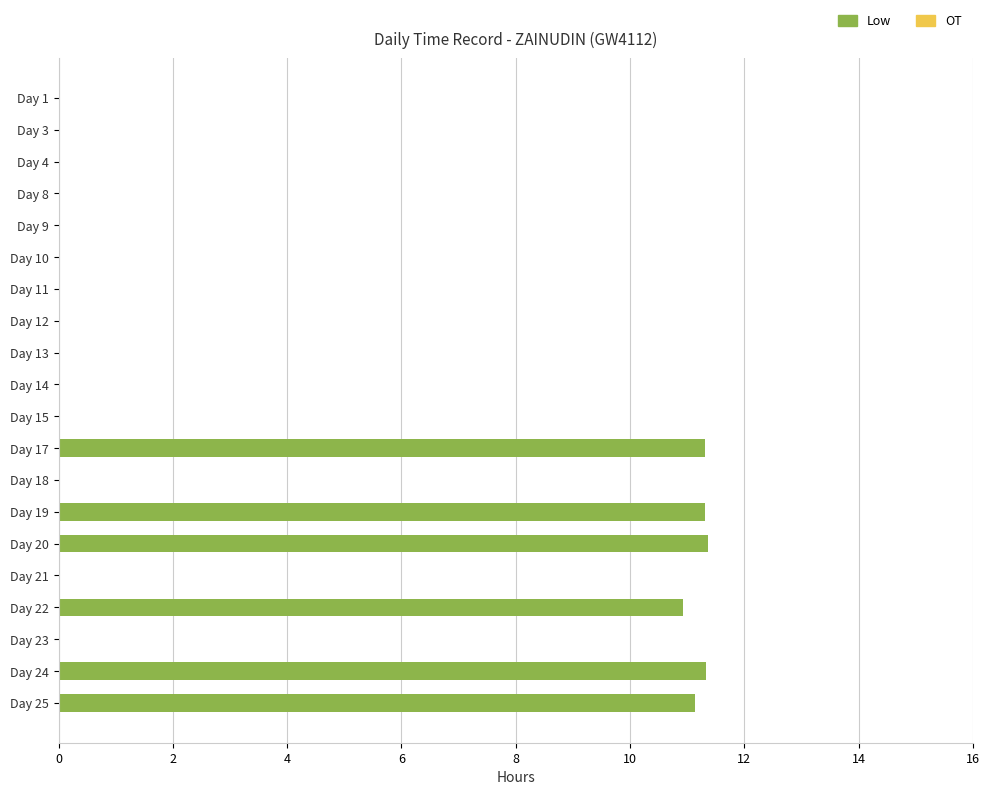

The chart shows a value of 11.3 at Day 24. True or false?

True